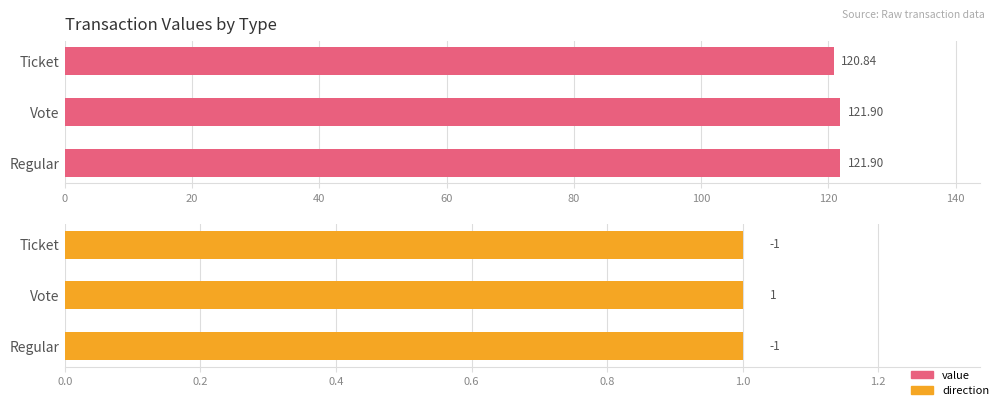

How many distinct data groups are displayed?

2